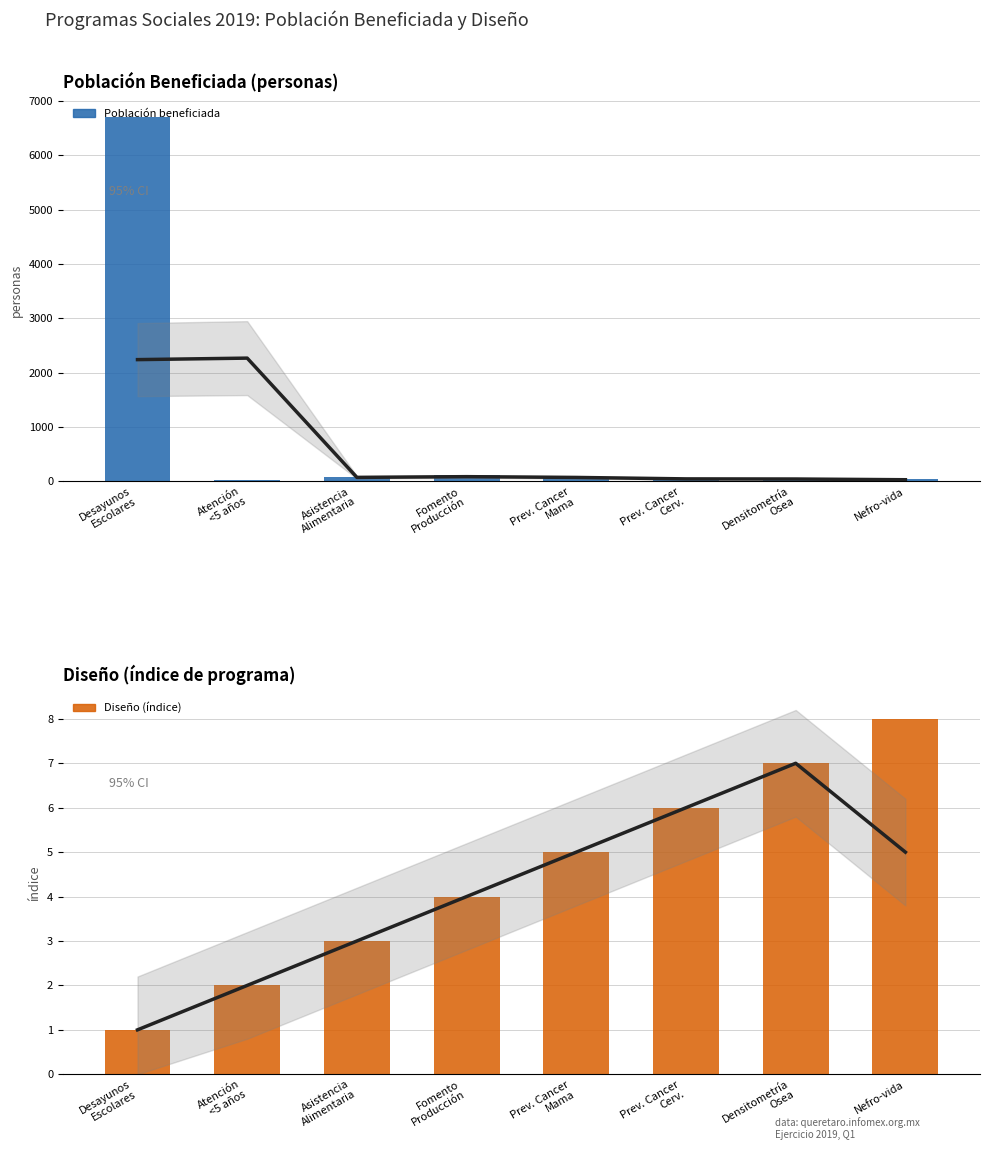

The value of Diseño (índice) at Asistencia
Alimentaria is 2. True or false?

False